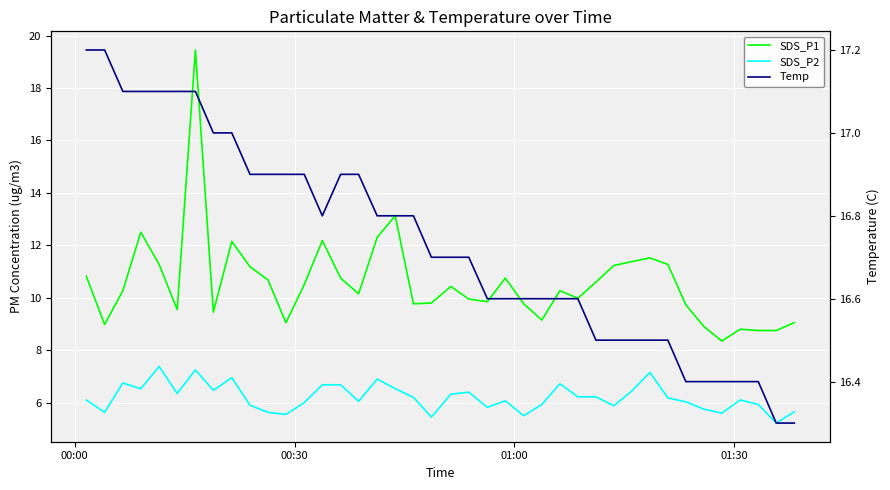

Is it true that SDS_P2 equals 3.7 at 24?

False